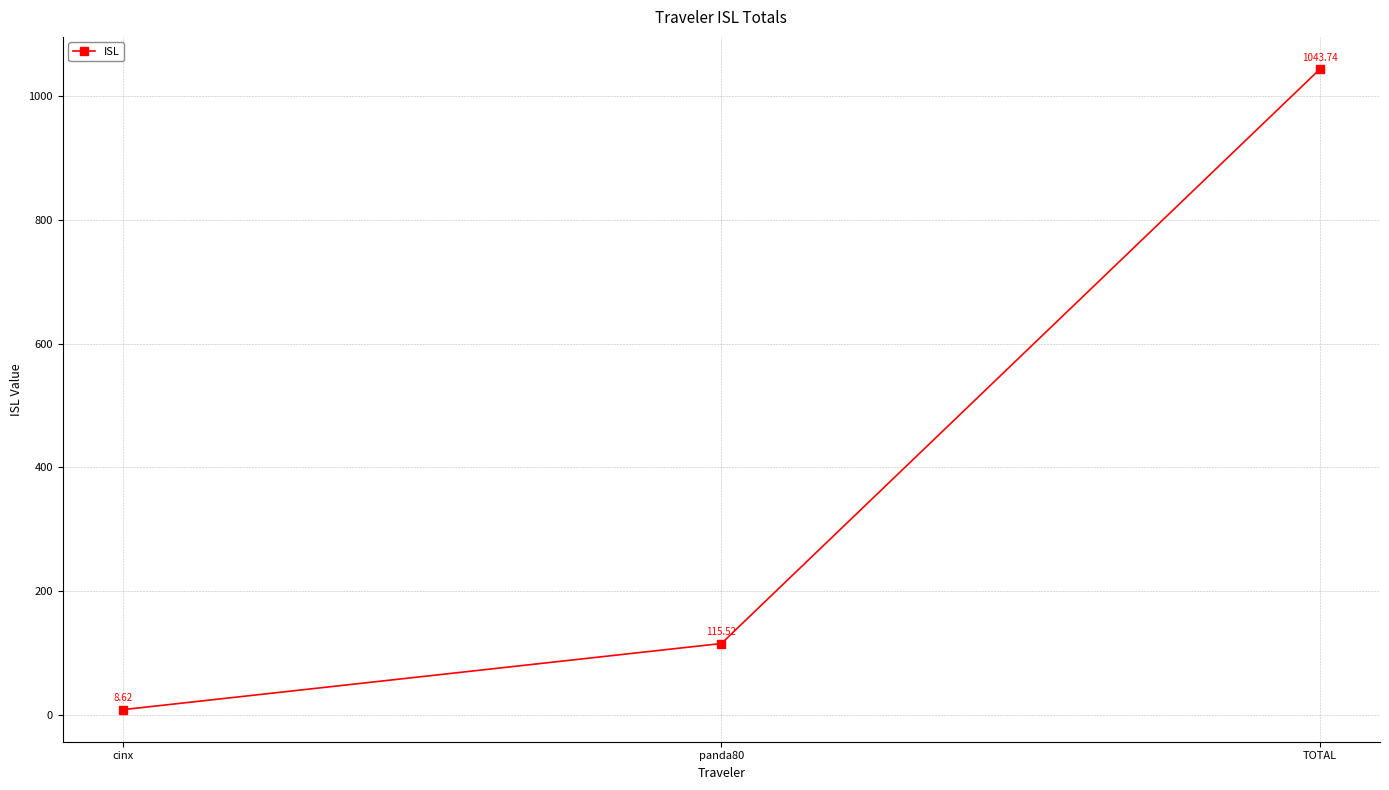

At which label is the value closest to 526?

panda80